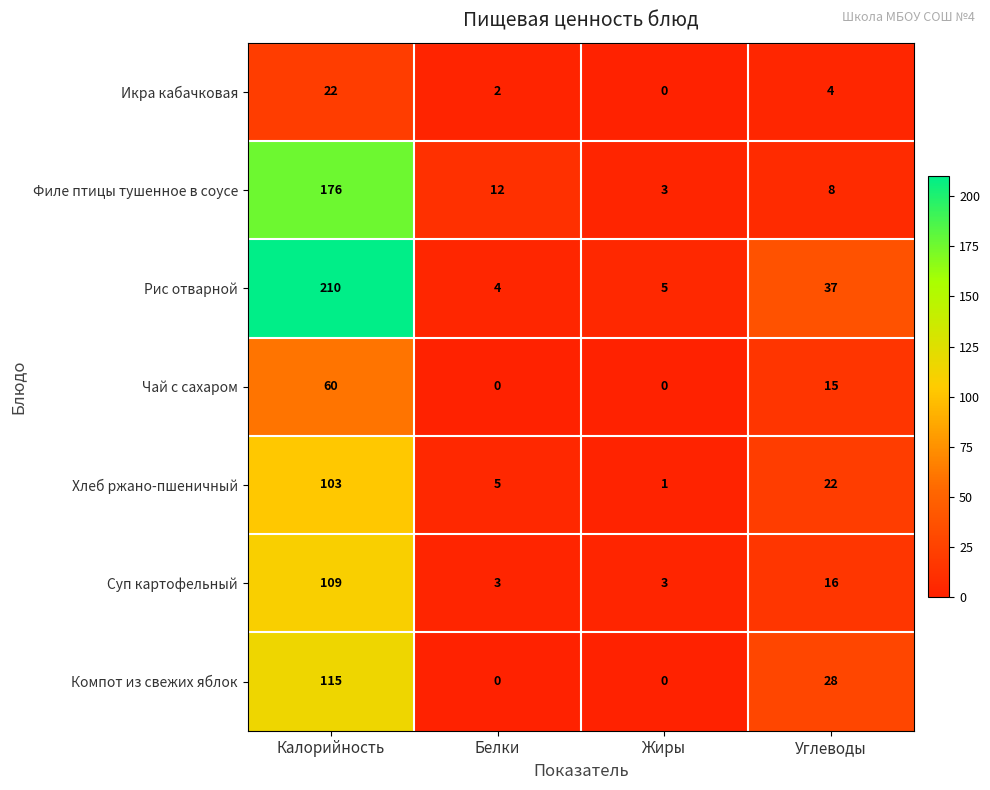

How many series are shown in this chart?

7